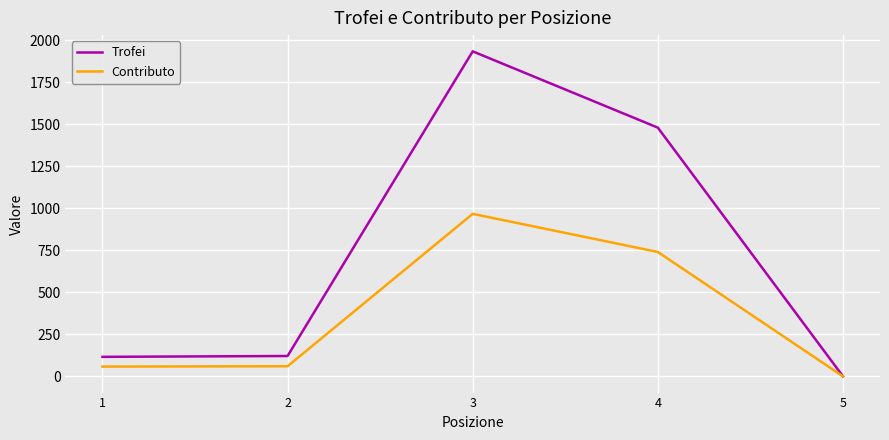

True or false: Trofei has more than 1 points higher than both neighbors.

False